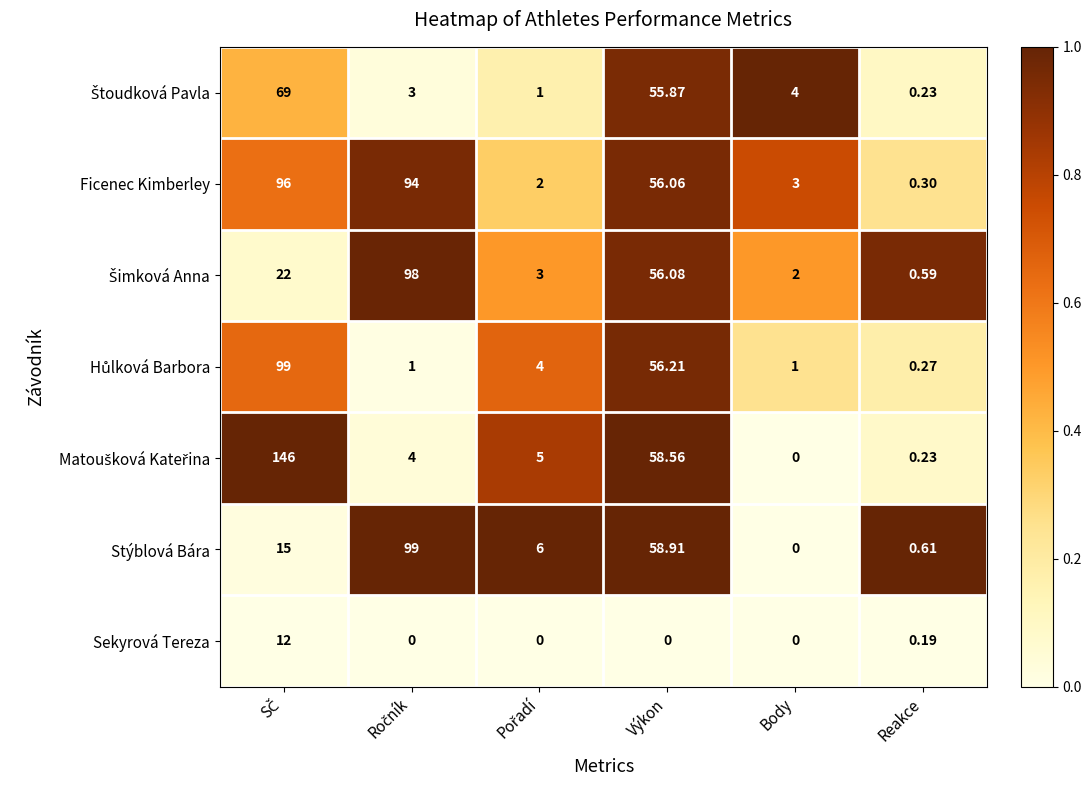

Which series has the largest total across all categories?

Ficenec Kimberley